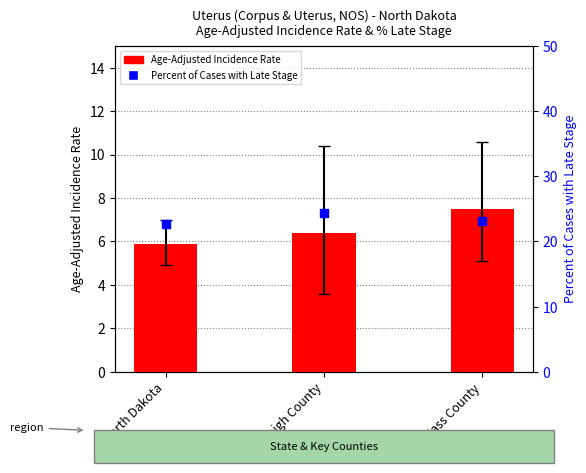

Is the value of Percent of Cases with Late Stage at Cass County greater than the value of Age-Adjusted Incidence Rate at North Dakota?

Yes